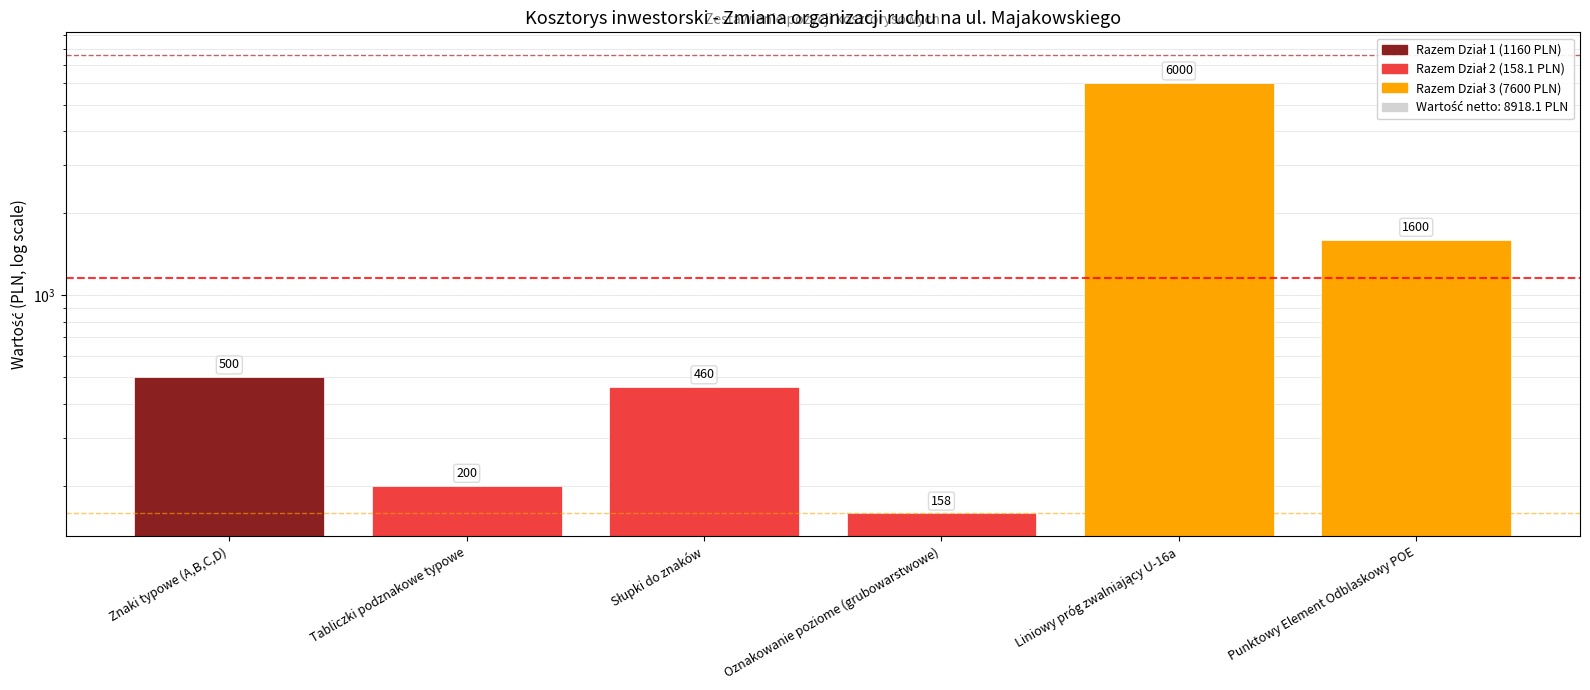

What is the difference between the maximum and minimum values?

5841.9